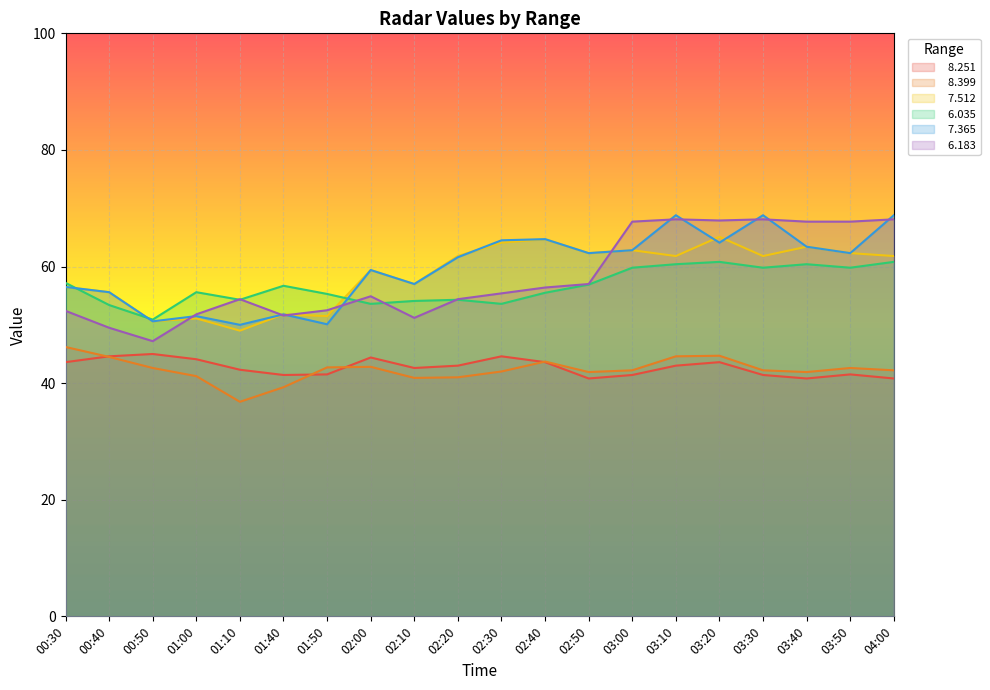

Is the value of   8.251 at 03:30 greater than the value of   6.035 at 02:00?

No